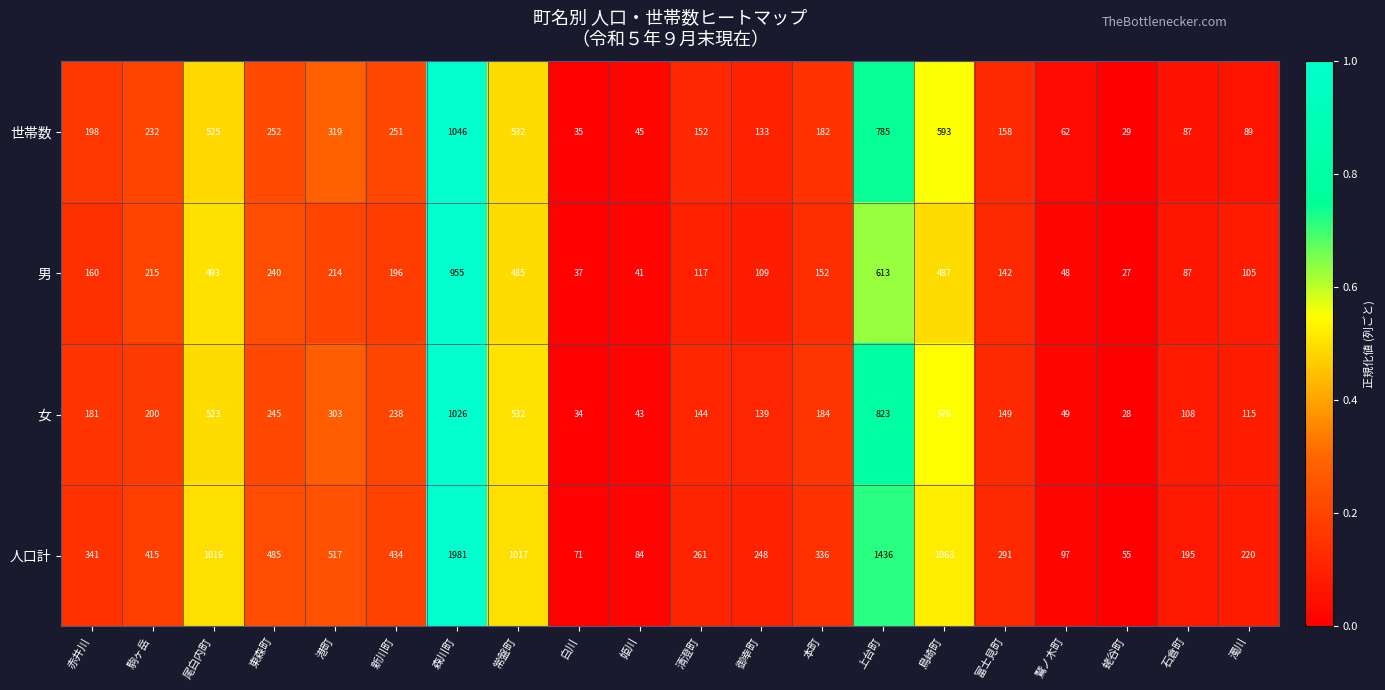

Is it true that 男 equals 109 at 御幸町?

True